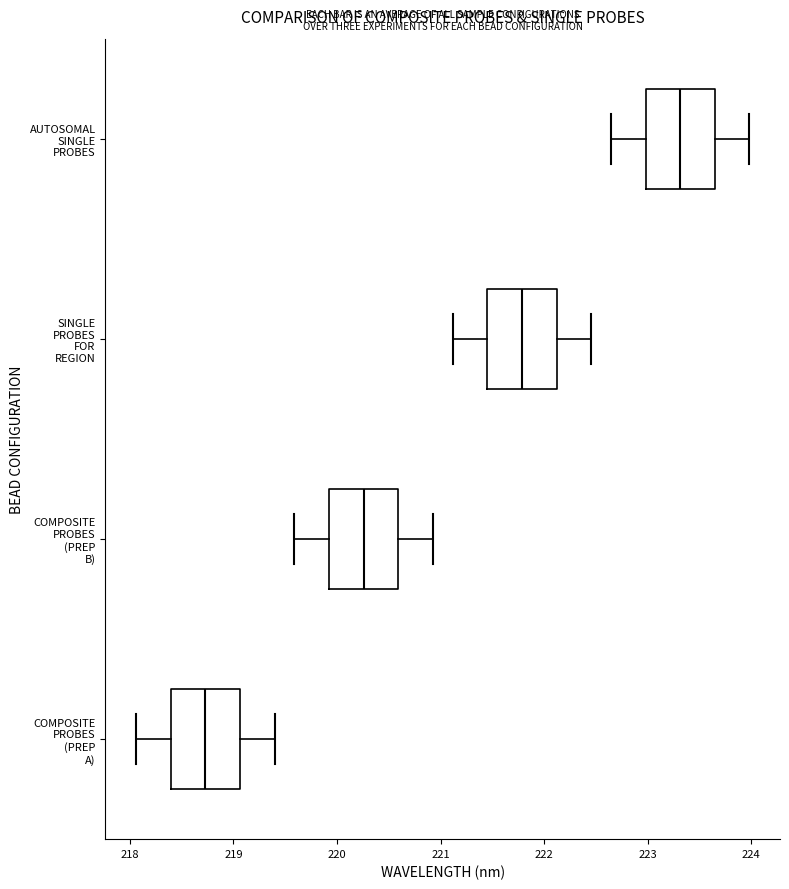

Which box has the furthest to the right median line?

AUTOSOMAL SINGLE PROBES